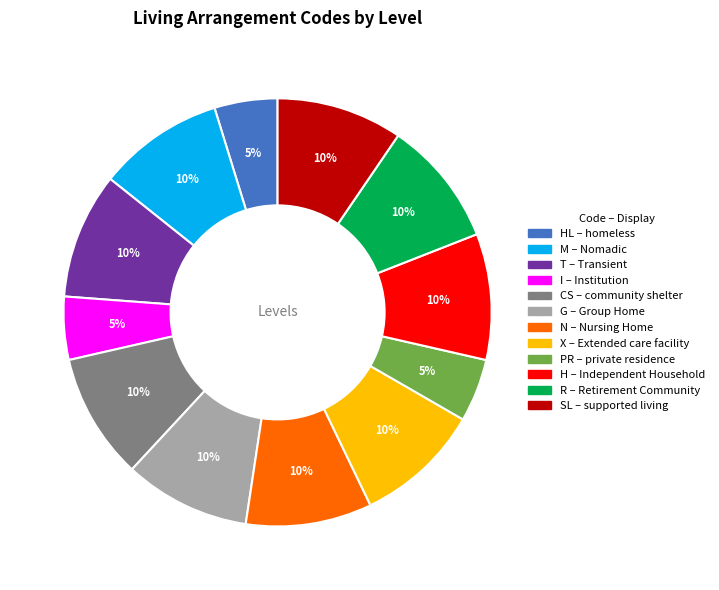

To the nearest percent, what is the average slice percentage?

8%